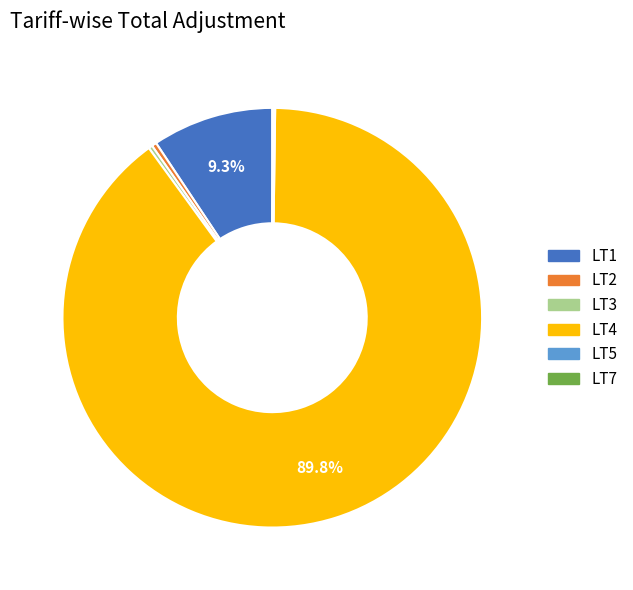

Does LT3 account for over 50% of the chart?

No